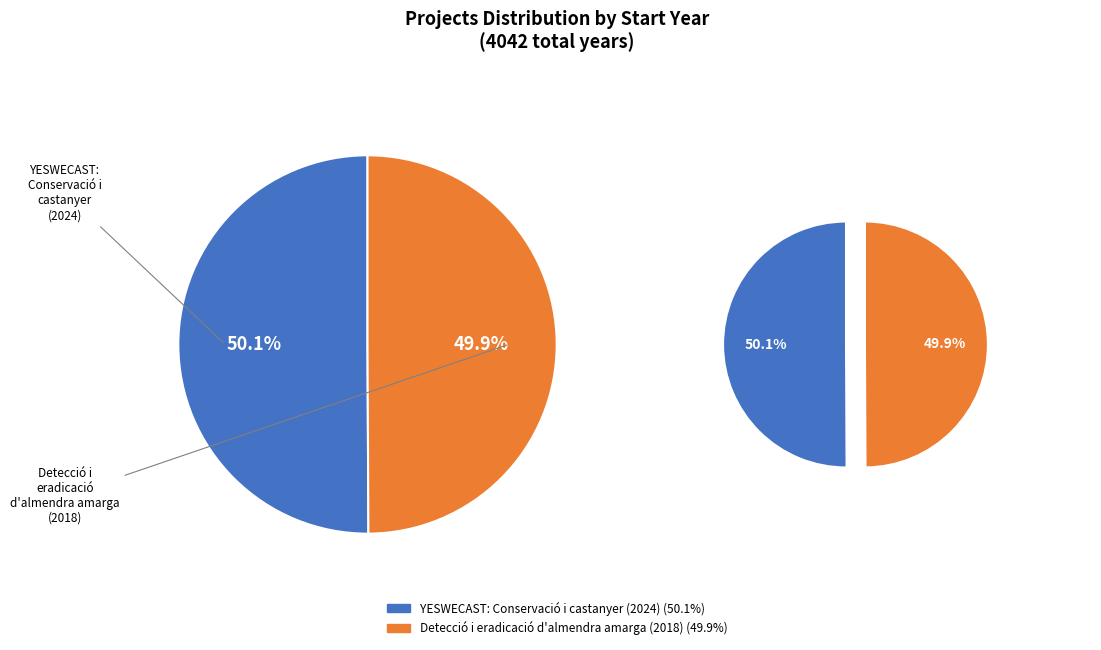

How many slices are in this pie chart?

2